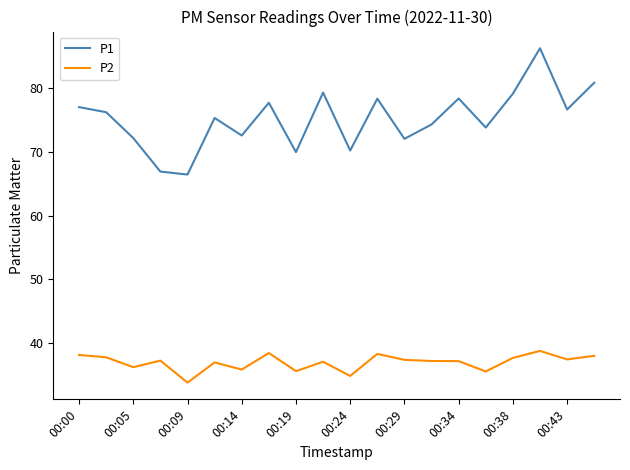

List the series in order of their overall mean, highest first.

P1, P2